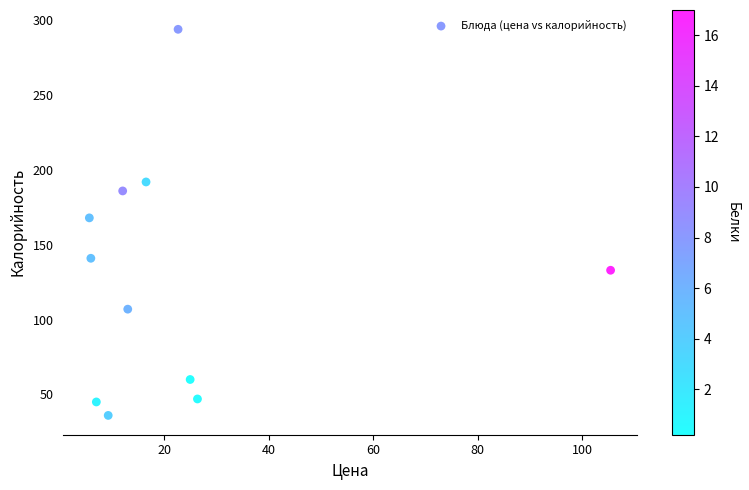

What Y value in the scatter plot is closest to 165?

168